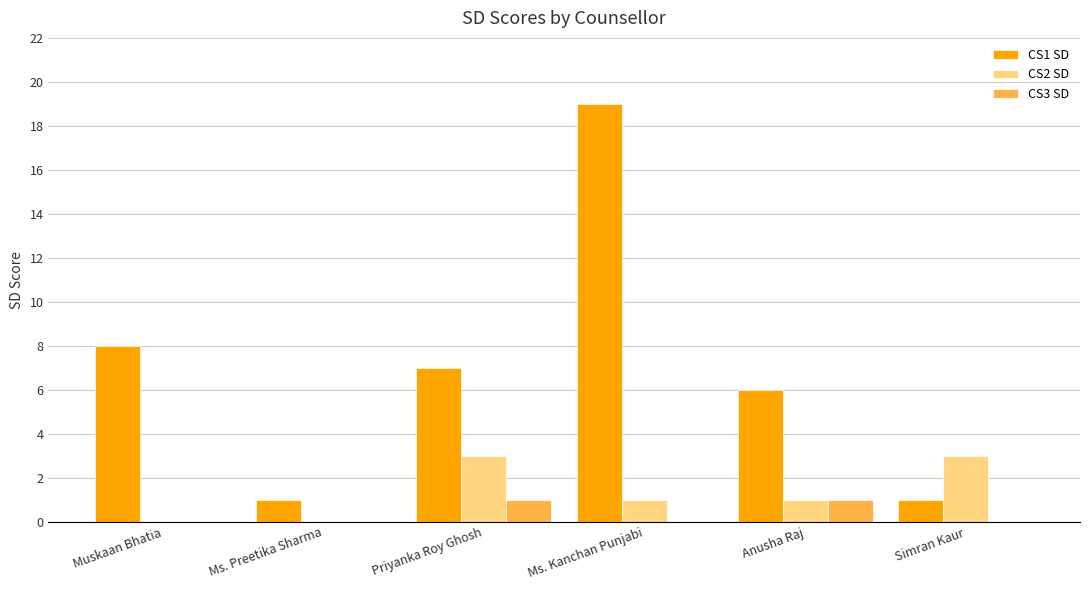

The value of CS1 SD at Anusha Raj is 6. True or false?

True